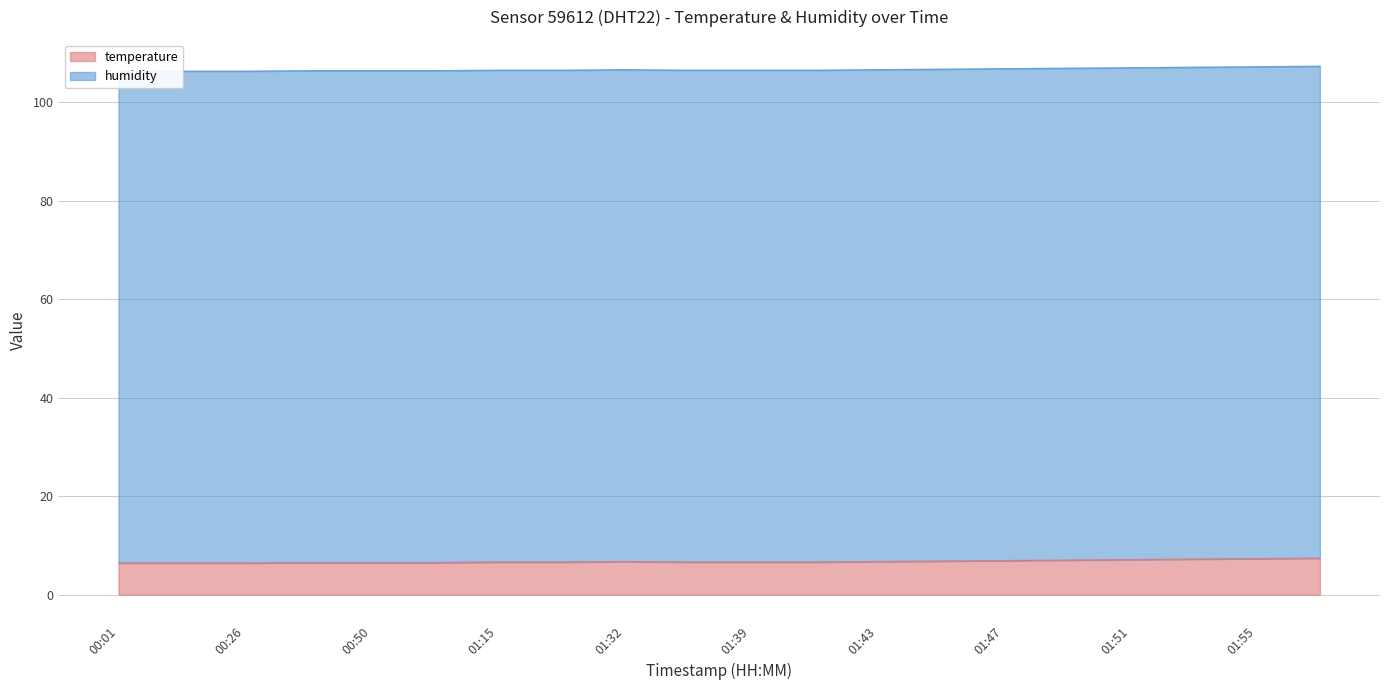

What is the lowest value of the temperature series?

6.4